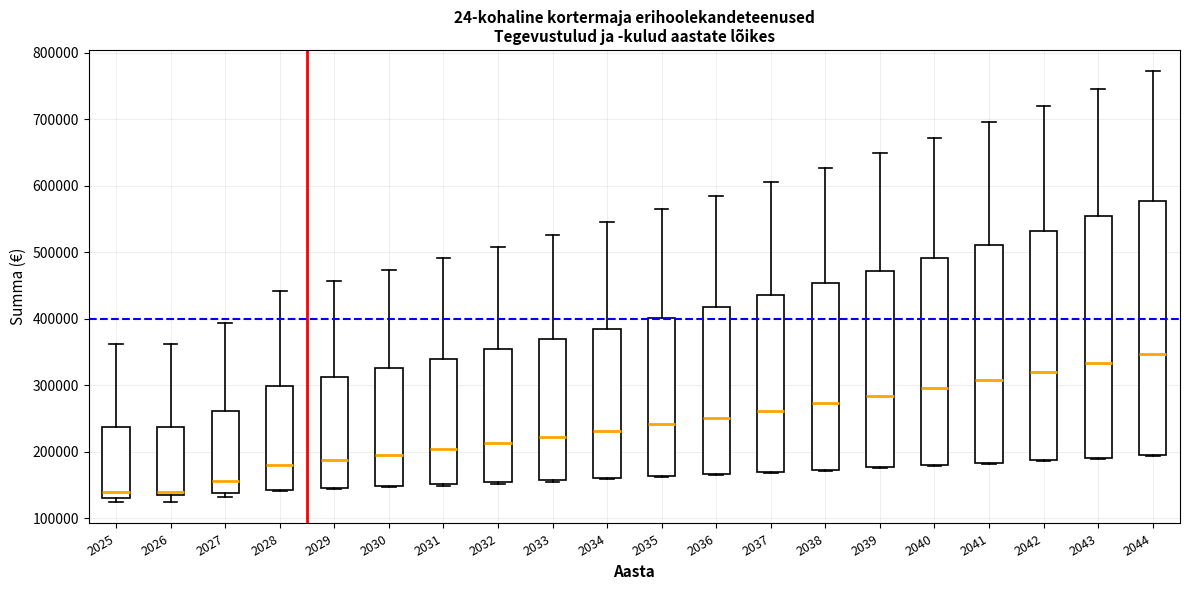

Reading left to right, transcribe this box plot: for each box, give where its median line is, the range the box spans, and where its two whiskers end, as read against the y-axis. The values are not printed on the chart, so give them approximately, as read against the axis.

2025: median 140000, box 130000 to 240000, whiskers 120000 to 360000
2026: median 140000, box 130000 to 240000, whiskers 120000 to 360000
2027: median 160000, box 140000 to 260000, whiskers 130000 to 390000
2028: median 180000, box 140000 to 300000, whiskers 140000 to 440000
2029: median 190000, box 150000 to 310000, whiskers 140000 to 460000
2030: median 200000, box 150000 to 330000, whiskers 150000 to 470000
2031: median 200000, box 150000 to 340000, whiskers 150000 to 490000
2032: median 210000, box 150000 to 350000, whiskers 150000 to 510000
2033: median 220000, box 160000 to 370000, whiskers 160000 to 530000
2034: median 230000, box 160000 to 390000, whiskers 160000 to 550000
2035: median 240000, box 160000 to 400000, whiskers 160000 to 560000
2036: median 250000, box 170000 to 420000, whiskers 160000 to 580000
2037: median 260000, box 170000 to 440000, whiskers 170000 to 610000
2038: median 270000, box 170000 to 450000, whiskers 170000 to 630000
2039: median 280000, box 180000 to 470000, whiskers 180000 to 650000
2040: median 300000, box 180000 to 490000, whiskers 180000 to 670000
2041: median 310000, box 180000 to 510000, whiskers 180000 to 700000
2042: median 320000, box 190000 to 530000, whiskers 190000 to 720000
2043: median 330000, box 190000 to 550000, whiskers 190000 to 750000
2044: median 350000, box 200000 to 580000, whiskers 190000 to 770000